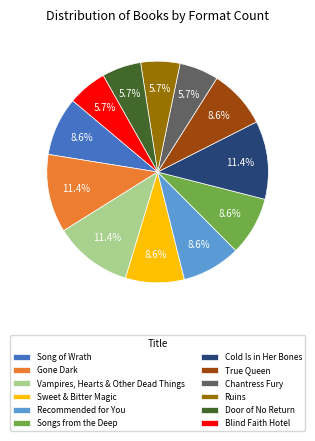

To the nearest percent, what is the difference between the Vampires, Hearts & Other Dead Things and Door of No Return slice percentages?

6%